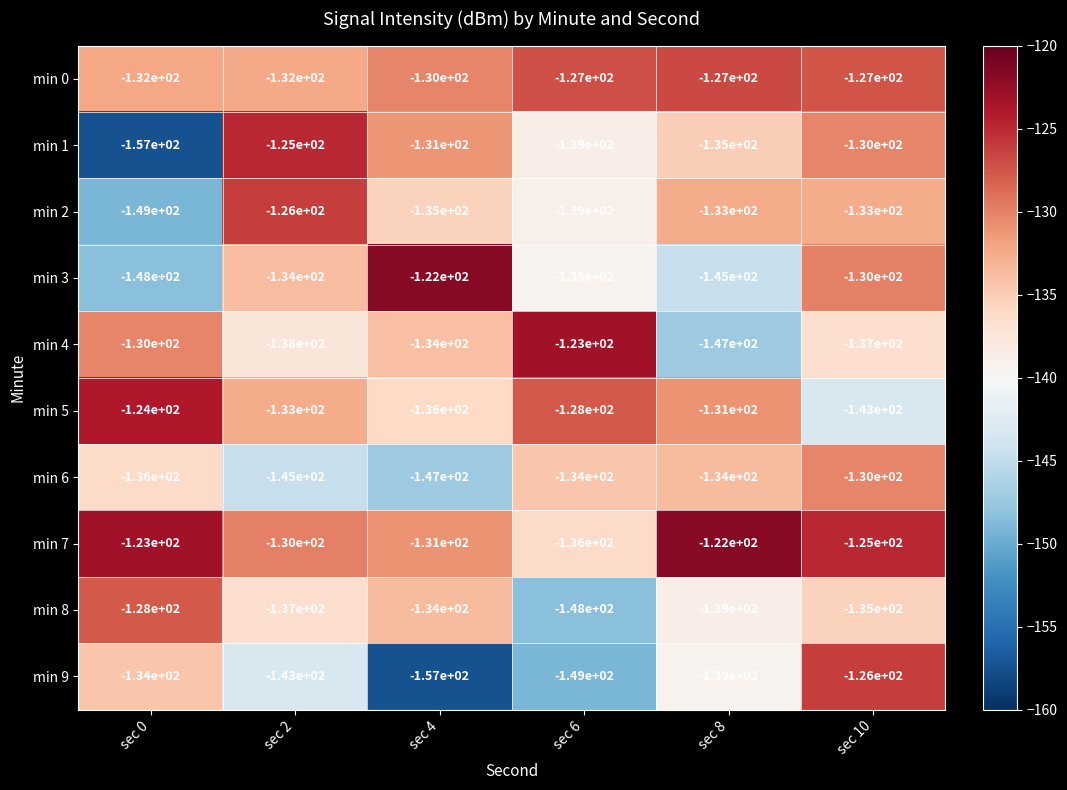

What is the difference between the maximum and minimum values in the min 1 series?

32